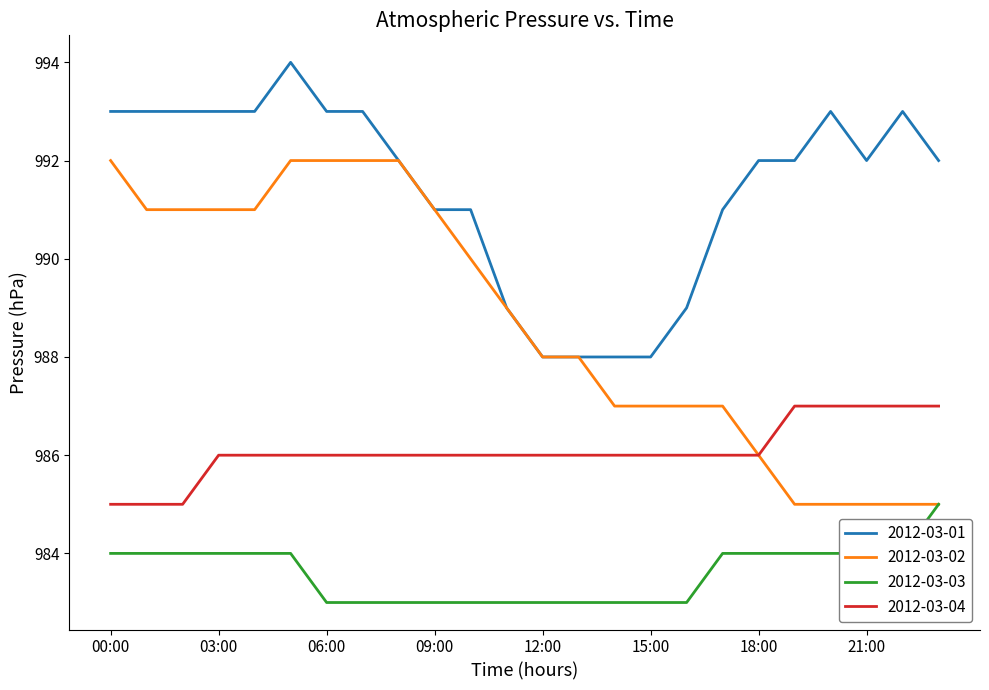

Rank the series by their average value, from lowest to highest.

2012-03-03, 2012-03-04, 2012-03-02, 2012-03-01